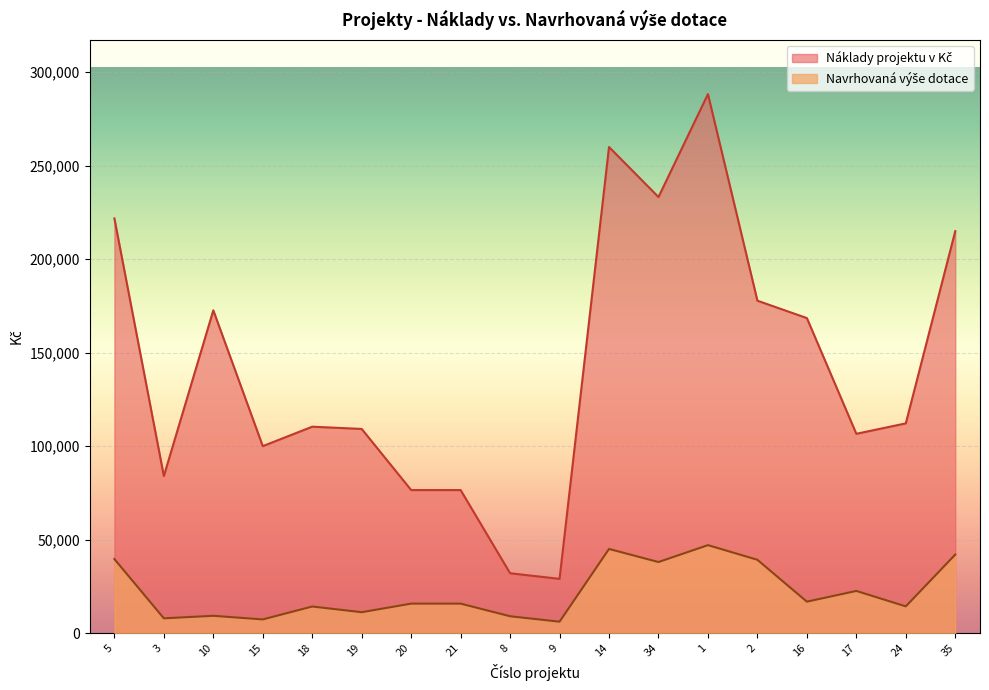

What is the total value across all series at 19?

120365